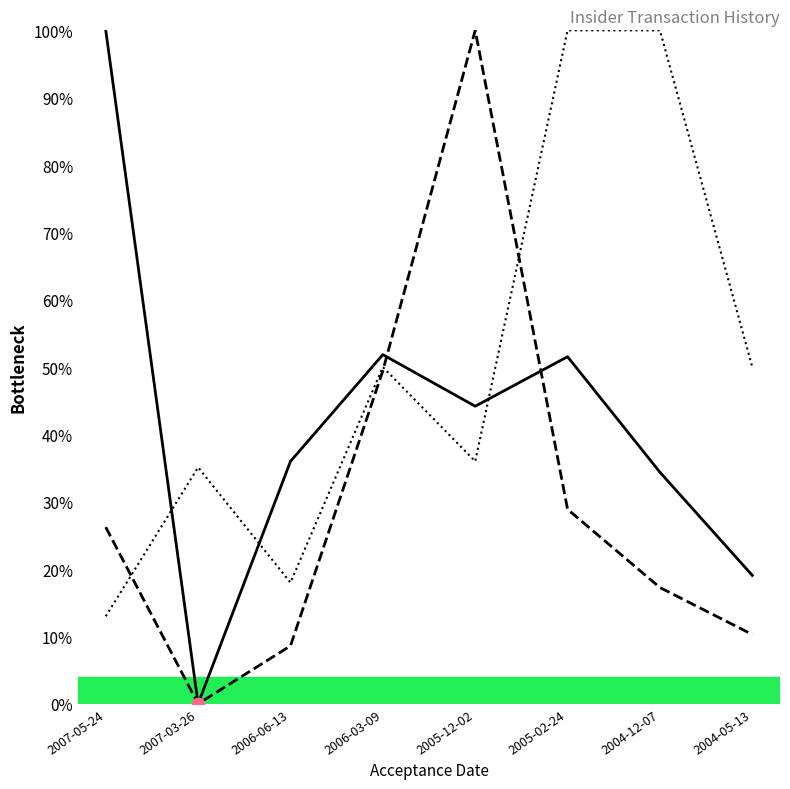

What is the total value across all series at 2005-02-24?

1.8